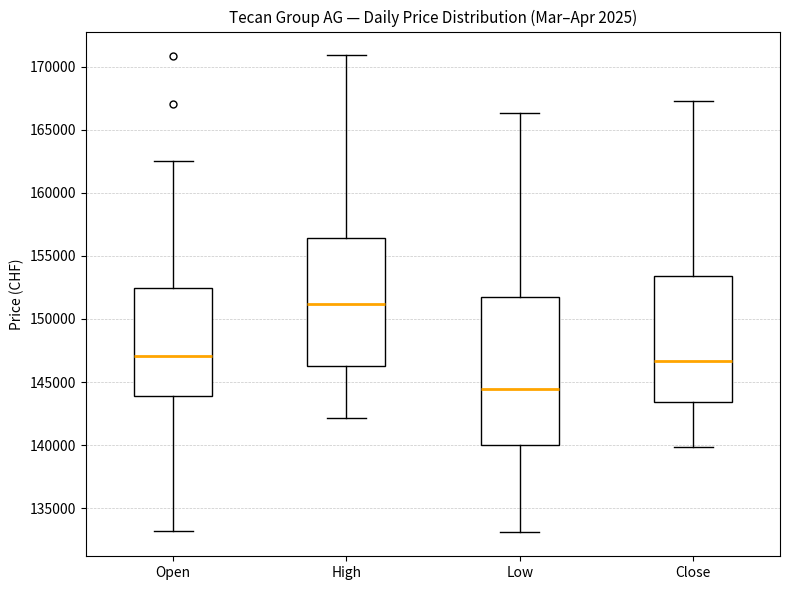

Reading left to right, read every box against the y-axis: the position of its median line, the range the box covers, and the ends of its whiskers. The values are not printed on the chart, so give them approximately, as read against the axis.

Open: median 147000, box 144000 to 152500, whiskers 133000 to 162500
High: median 151000, box 146500 to 156500, whiskers 142000 to 171000
Low: median 144500, box 140000 to 151500, whiskers 133000 to 166500
Close: median 146500, box 143500 to 153500, whiskers 140000 to 167500